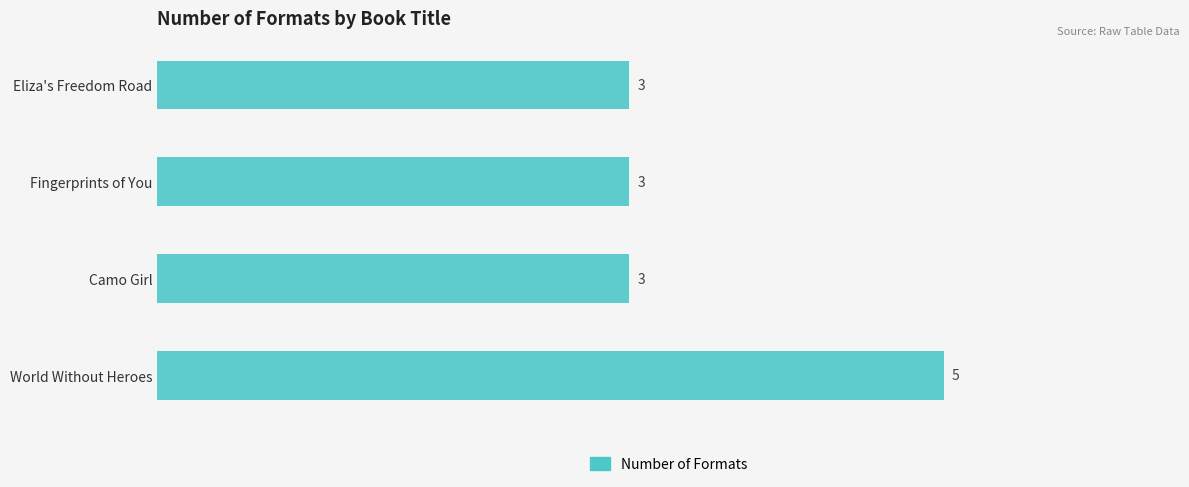

Reading top to bottom, list all the values displayed in this chart.

Eliza's Freedom Road=3	Fingerprints of You=3	Camo Girl=3	World Without Heroes=5